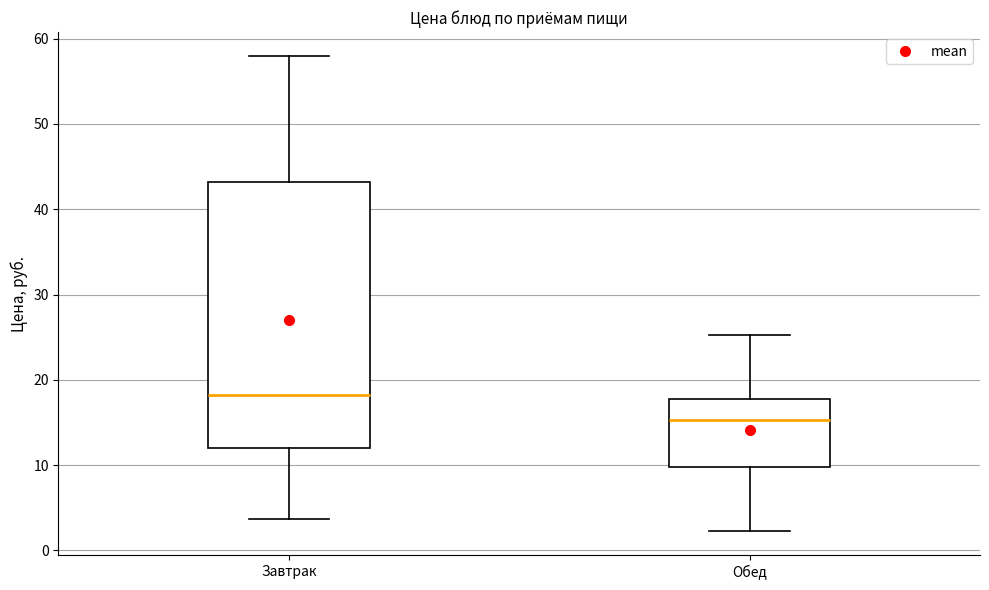

Which box is the tallest, from its lower edge to its upper edge?

Завтрак